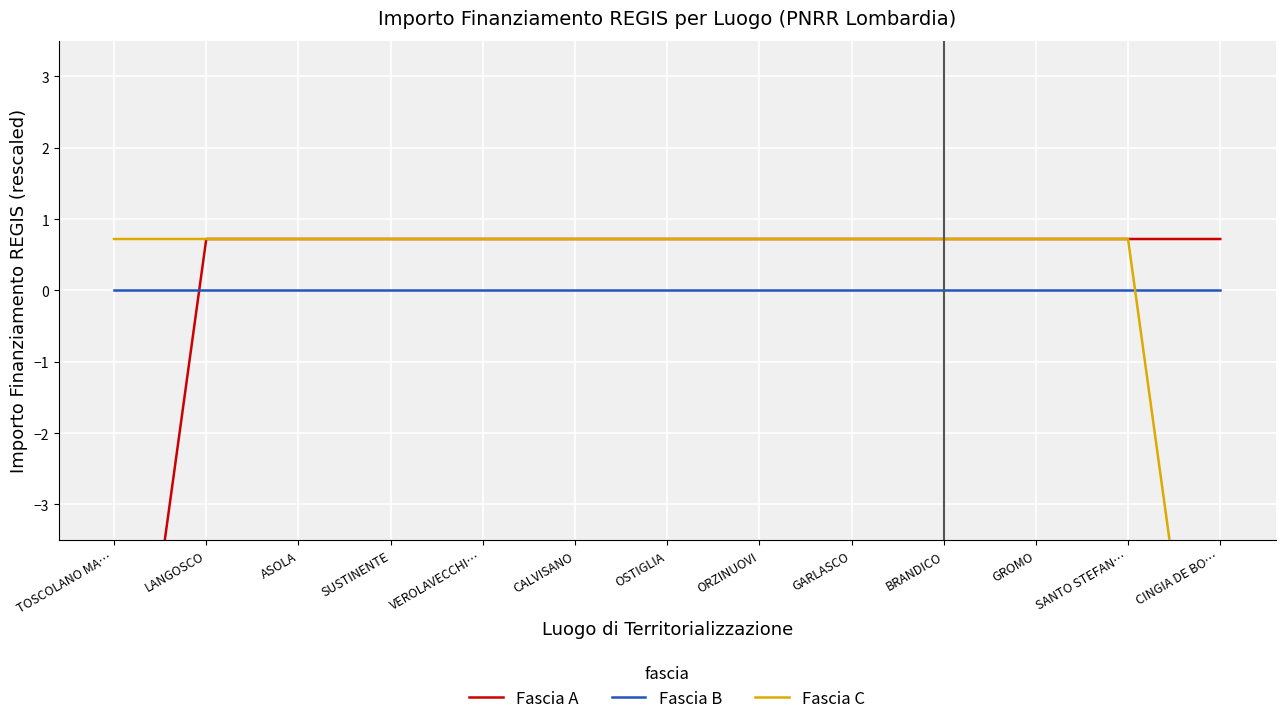

What is the smallest value displayed?

-8.7